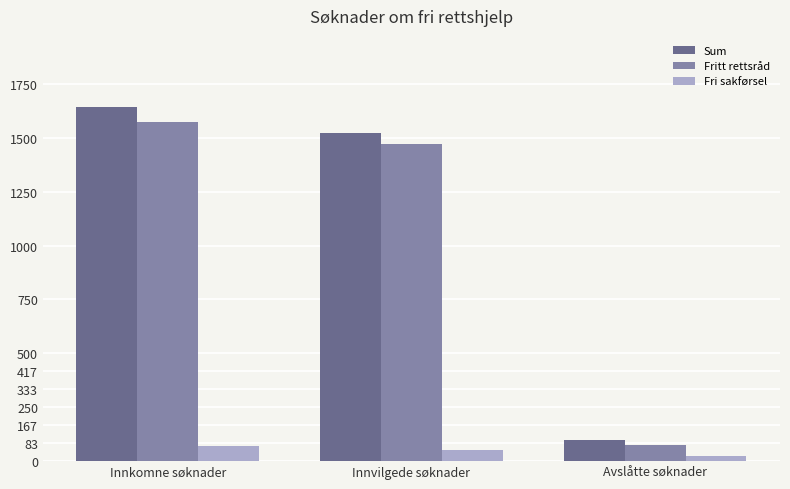

At how many categories does at least one series exceed 1622?

1